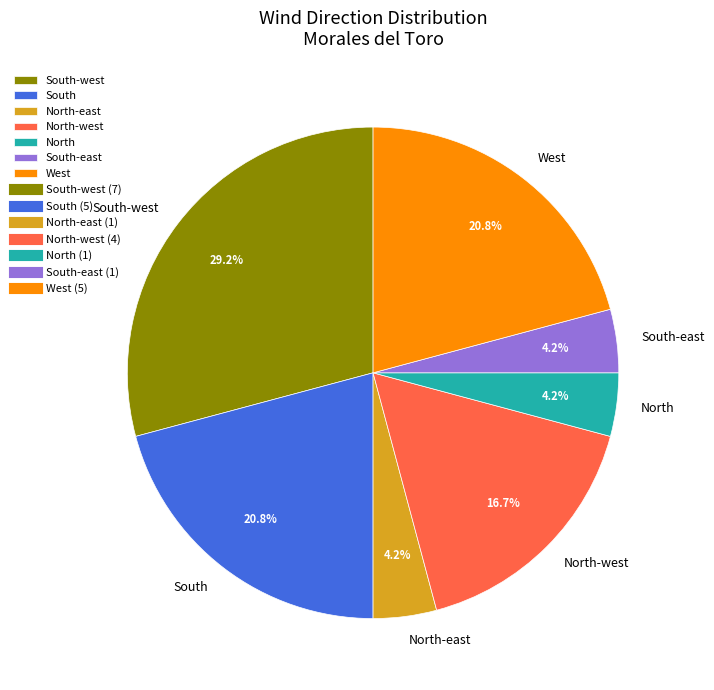

Is there a majority slice in this chart?

No